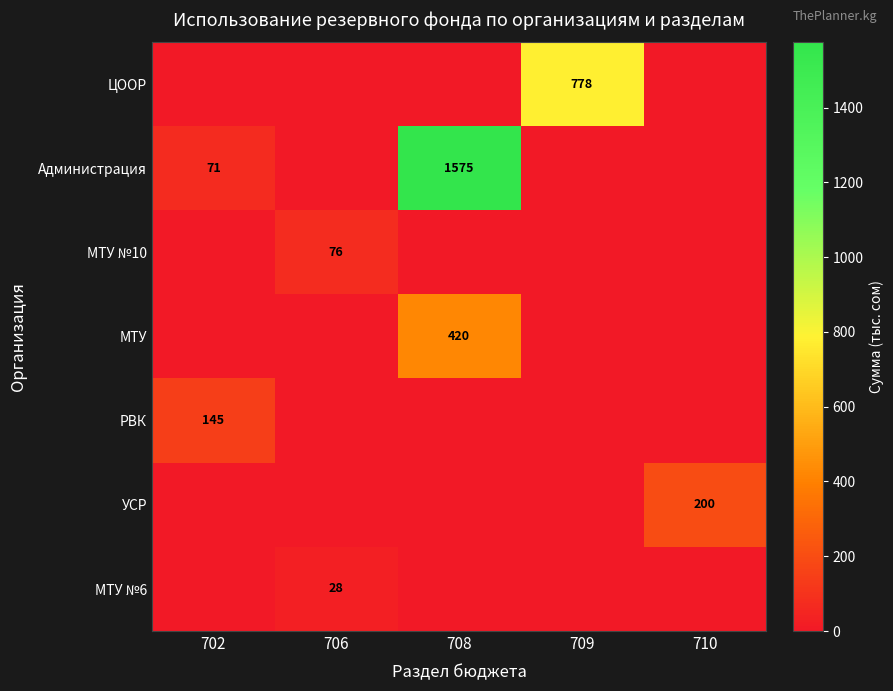

Is it true that МТУ №6 equals 28 at 706?

True